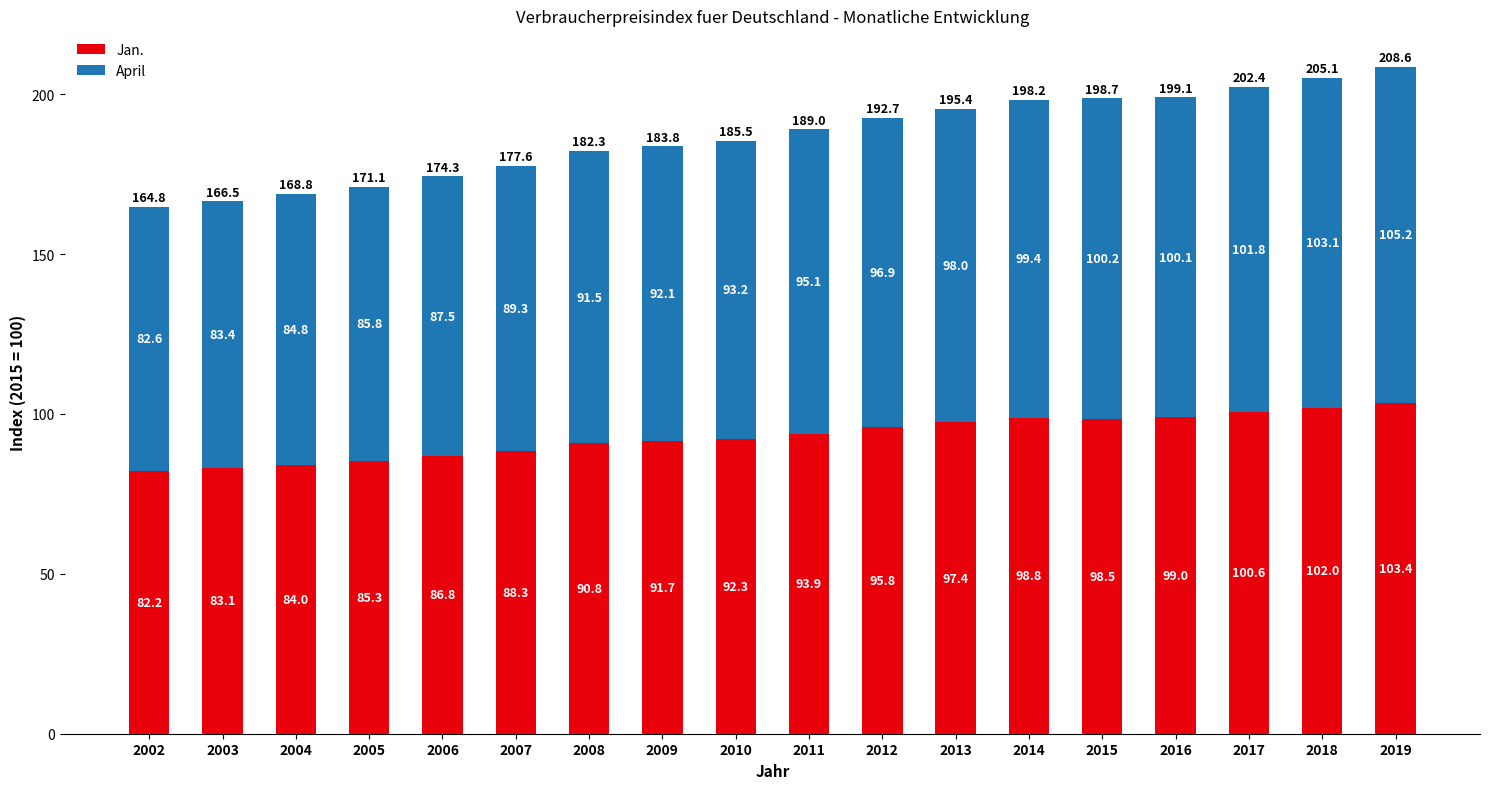

What is the sum of all Jan. values?

1673.9